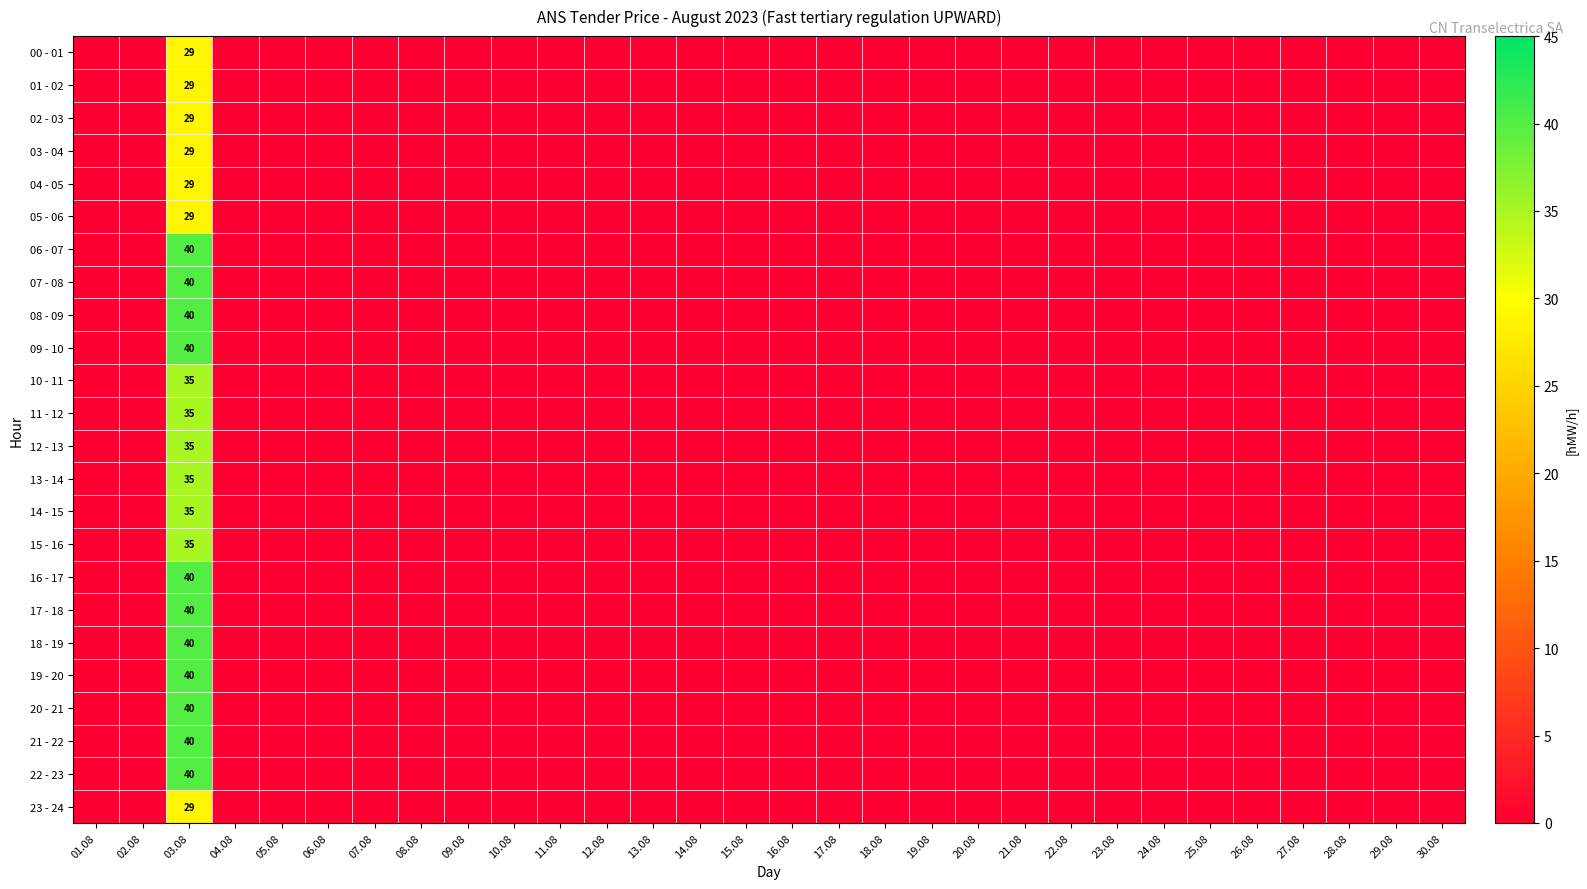

The value of 04 - 05 at 03.08 is 29. True or false?

True